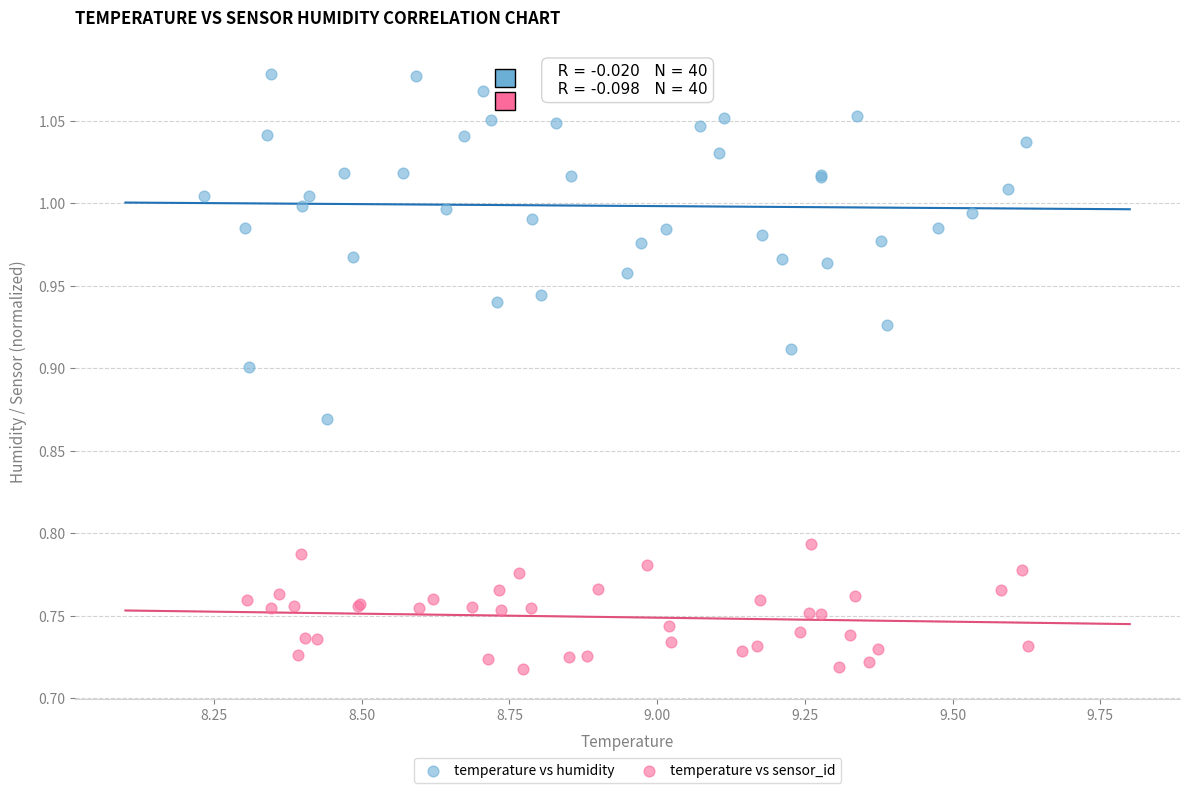

Which series has the largest Y range (max minus min)?

temperature vs humidity